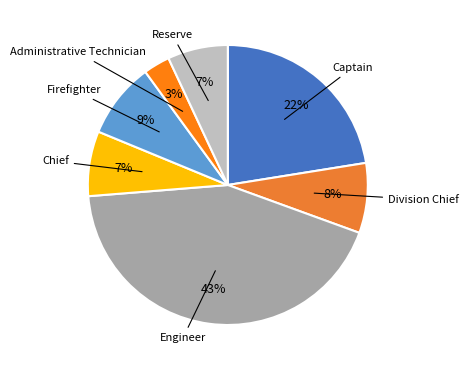

Which slice is the smallest?

Administrative Technician